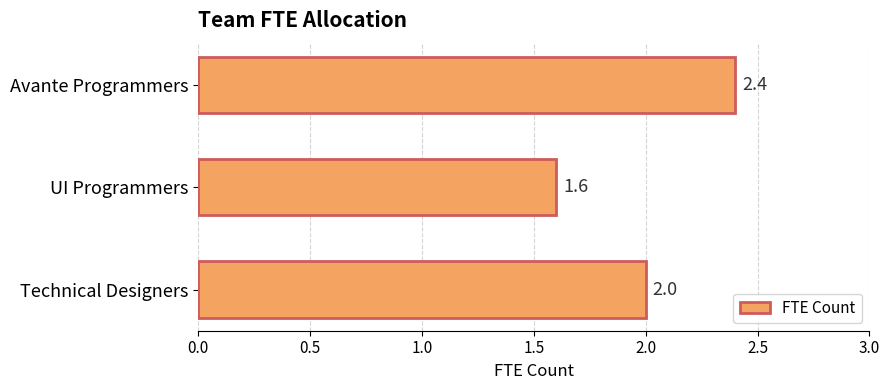

At which label is the value closest to 2?

Technical Designers